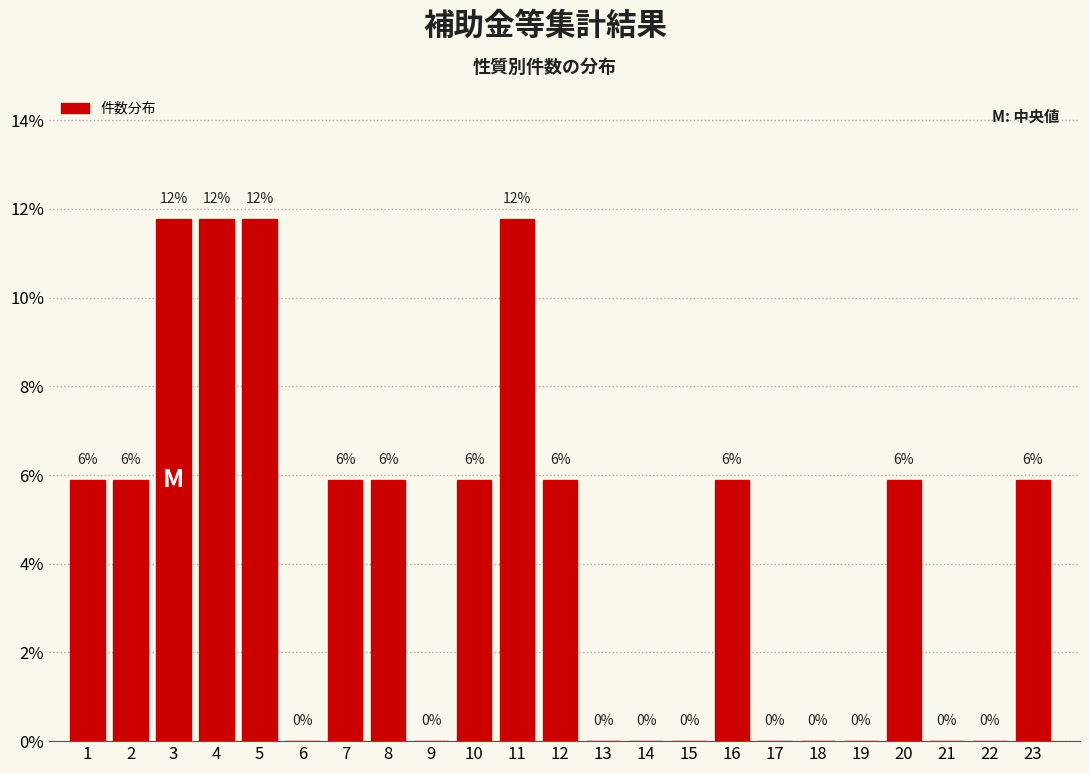

Are the bars horizontal?

No